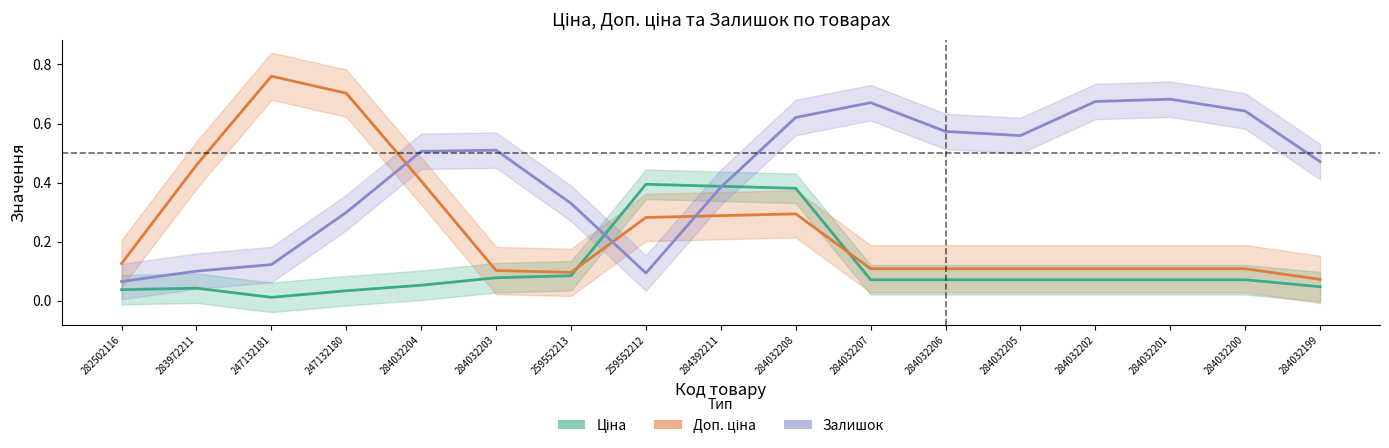

Rank the series at 284032199 from lowest to highest value.

Ціна, Доп. ціна, Залишок